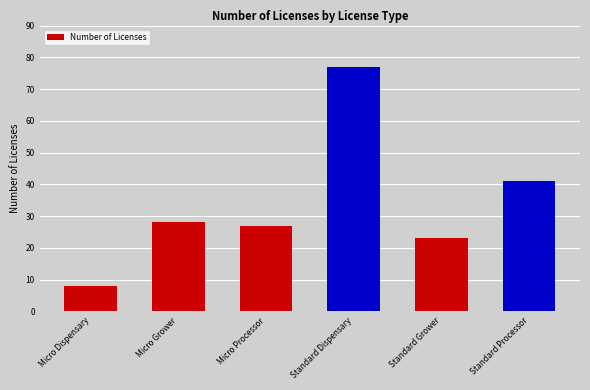

How many data points does each series have?

6